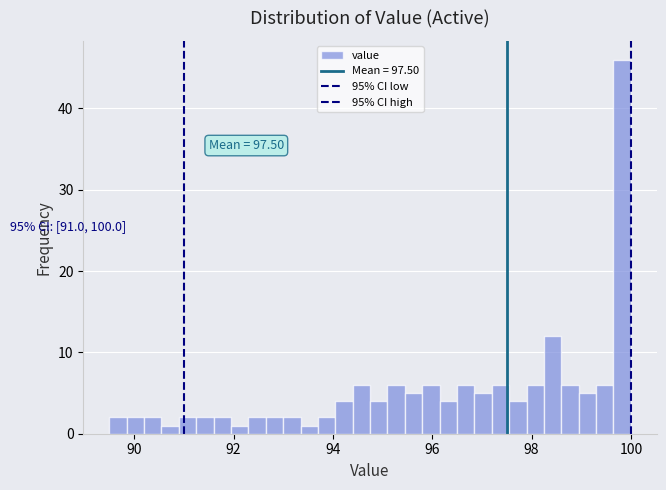

Read against the x-axis, roughly where is the centre of the tallest bar?

99.8